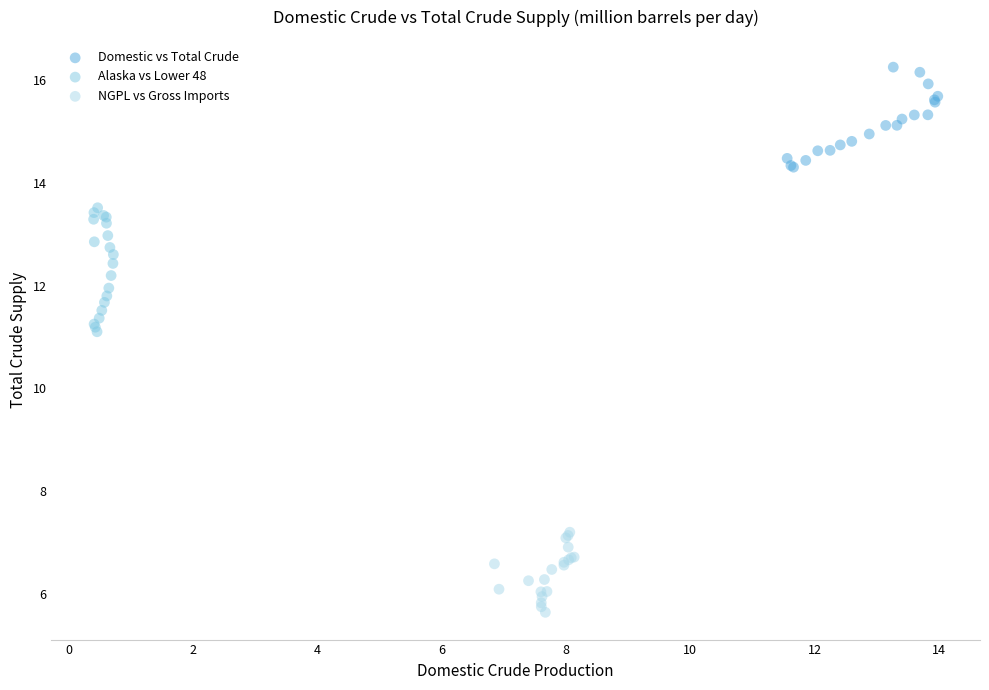

Which series contains the lowest Y value?

NGPL vs Gross Imports